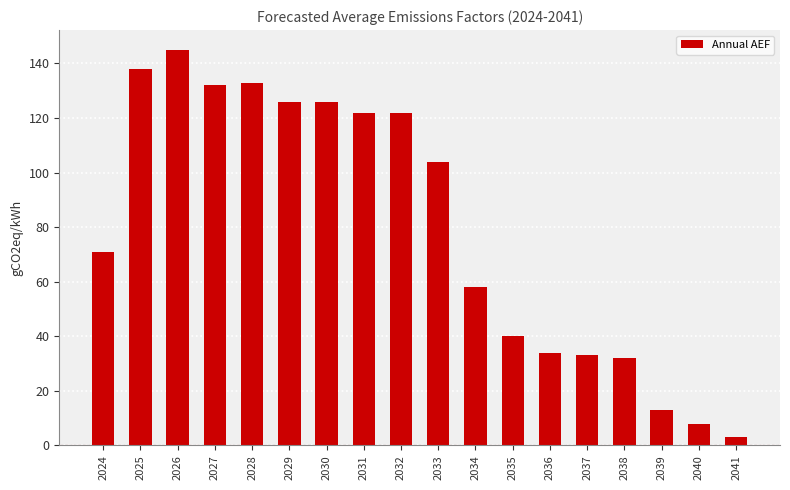

Between 2025 and 2038, which is larger?

2025